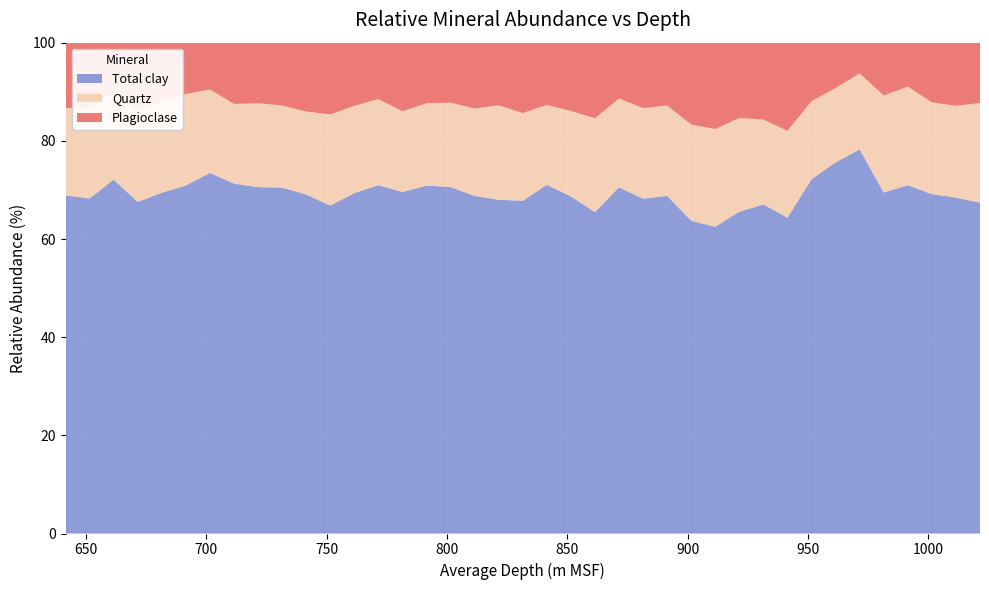

Reading left to right, what are all the values shown in this chart?

Total clay: 68.9	68.2	72.1	67.6	69.4	70.9	73.5	71.3	70.6	70.5	69.1	66.8	69.3	71.0	69.6	70.9	70.6	68.8	68.0	67.8	71.0	68.7	65.5	70.5	68.2	68.8	63.7	62.5	65.5	67.0	64.3	72.2	75.6	78.2	69.5	71.0	69.1	68.5	67.4
Quartz: 17.8	18.5	17.8	18.5	18.7	18.6	17.0	16.2	17.1	16.7	16.9	18.6	17.8	17.5	16.4	16.8	17.2	17.8	19.2	17.9	16.3	17.4	19.1	18.1	18.5	18.4	19.6	19.9	19.1	17.3	17.7	15.9	15.1	15.5	19.8	20.1	18.7	18.7	20.3
Plagioclase: 16.8	19.9	17.0	20.2	18.5	17.6	16.3	15.6	15.1	17.0	17.5	18.3	17.6	16.0	17.1	15.6	18.6	16.2	19.1	19.8	16.2	19.0	21.1	17.6	18.0	19.0	20.4	23.6	22.4	21.7	23.9	19.7	19.1	16.0	19.5	18.8	19.8	19.6	21.7